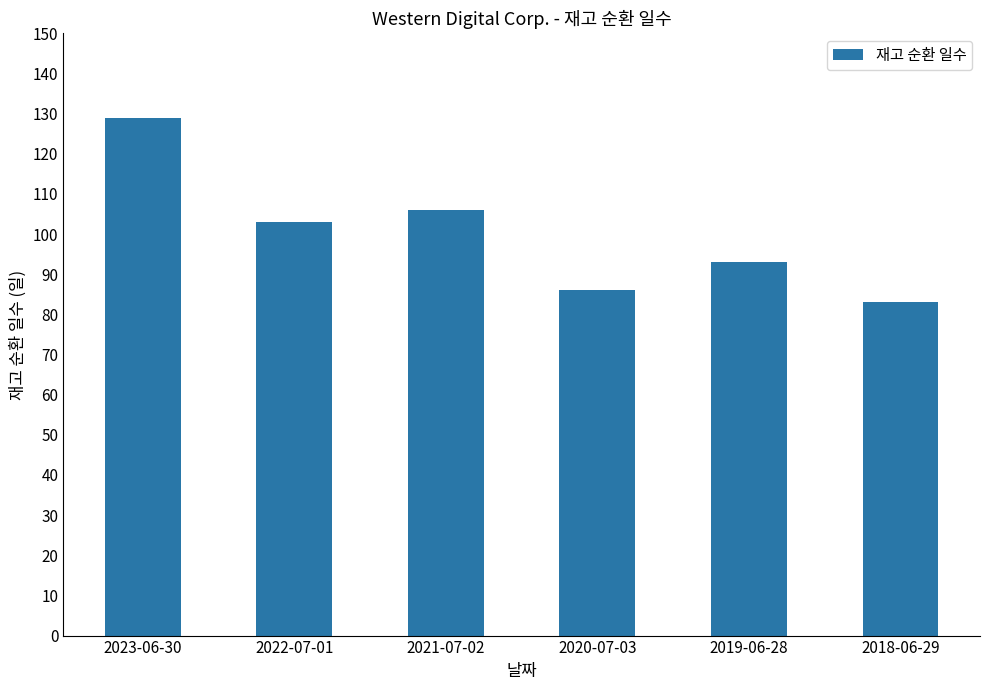

Are the bars grouped side by side (vs. stacked)?

No